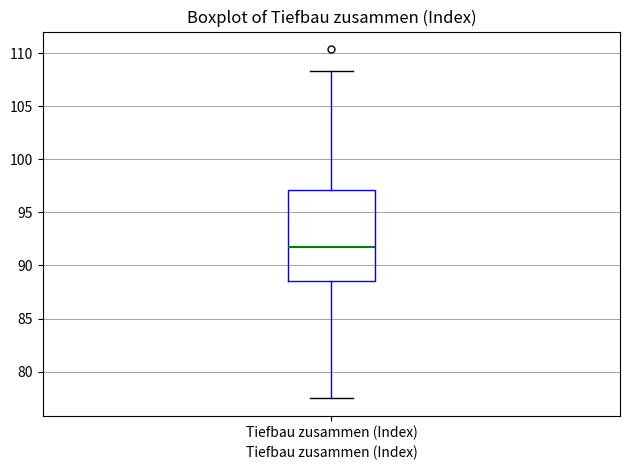

Transcribe this box plot: give where the median line is, the range the box spans, and where the two whiskers end, as read against the y-axis. The values are not printed on the chart, so give them approximately, as read against the axis.

median 91.5, box 88.5 to 97.0, whiskers 77.5 to 108.5